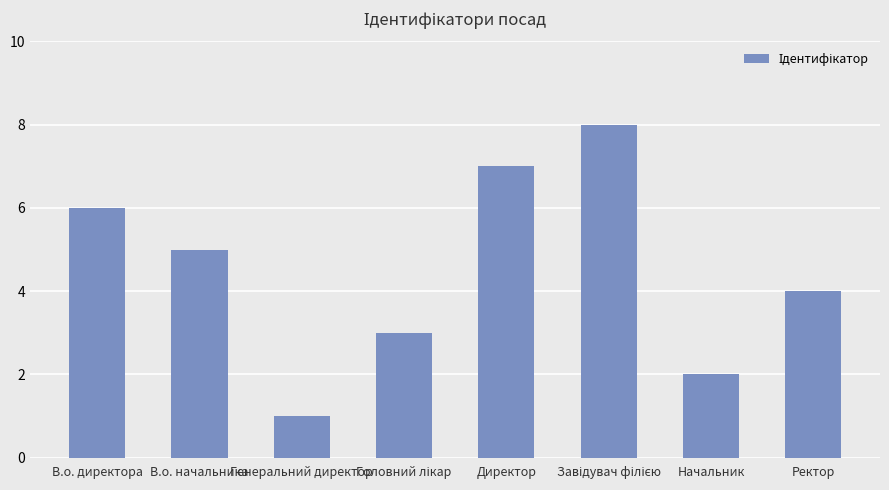

Between В.о. начальника and Генеральний директор, which is larger?

В.о. начальника